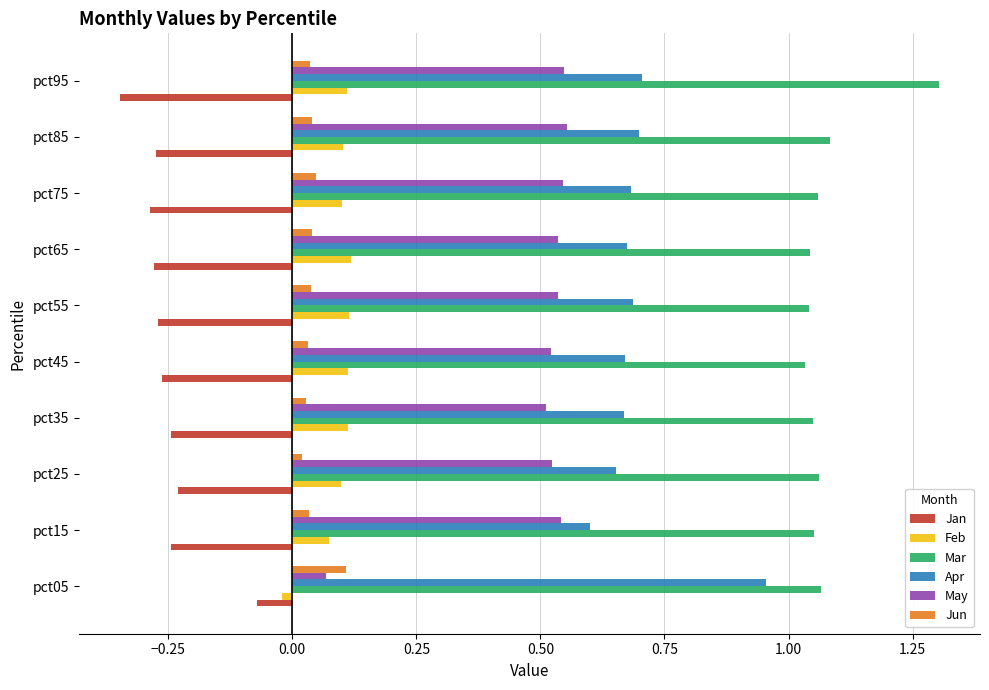

At pct55, list the series in order from smallest to largest.

Jan, Jun, Feb, May, Apr, Mar